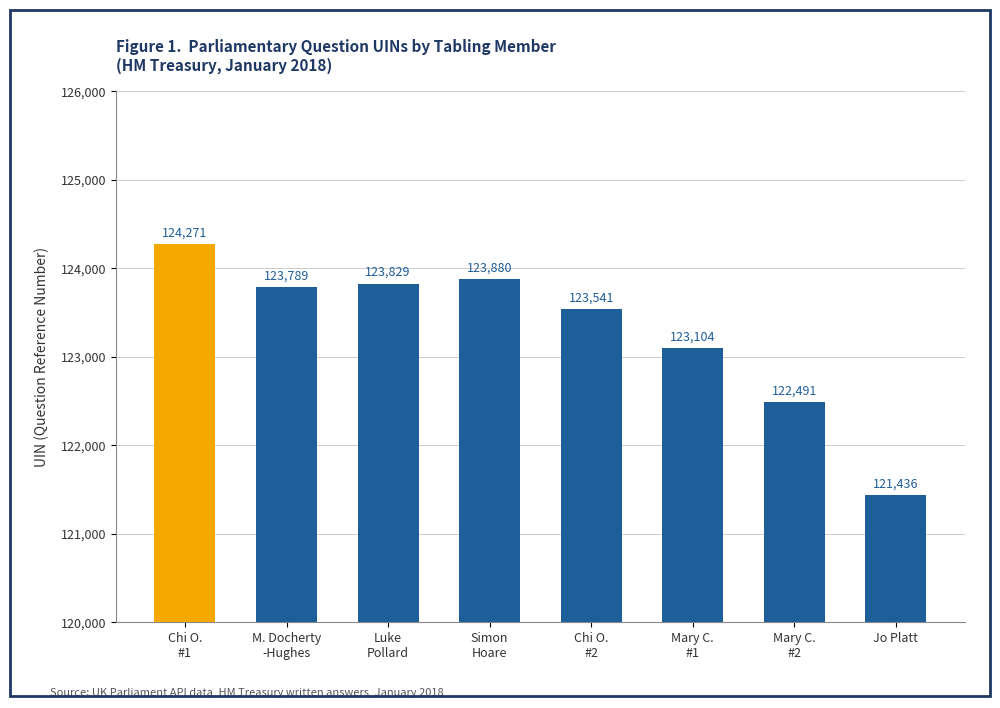

Between Chi O.
#1 and Chi O.
#2, which is larger?

Chi O.
#1